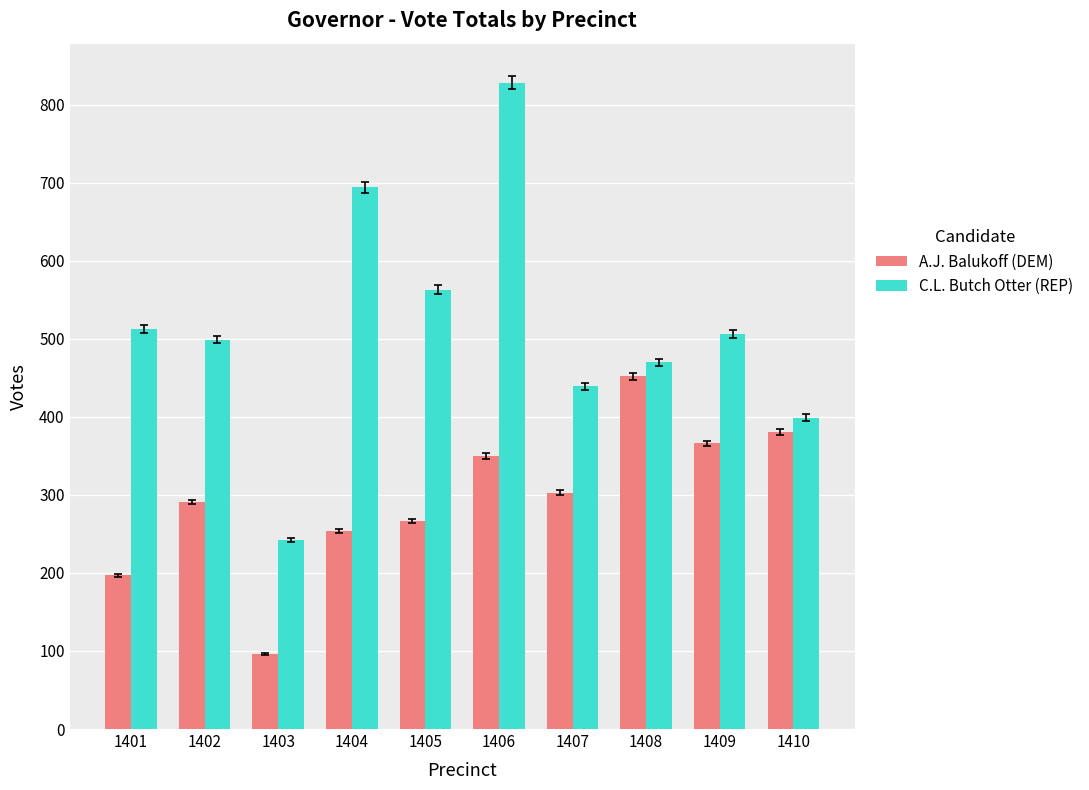

Which series has the largest total across all categories?

C.L. Butch Otter (REP)